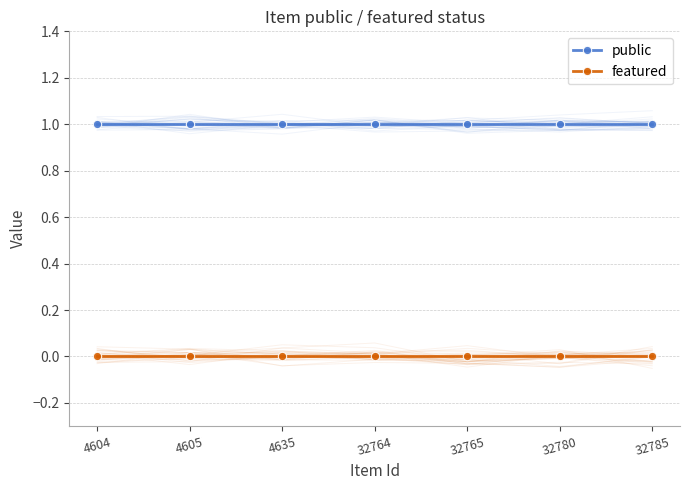

Which series has the largest range (max minus min)?

public